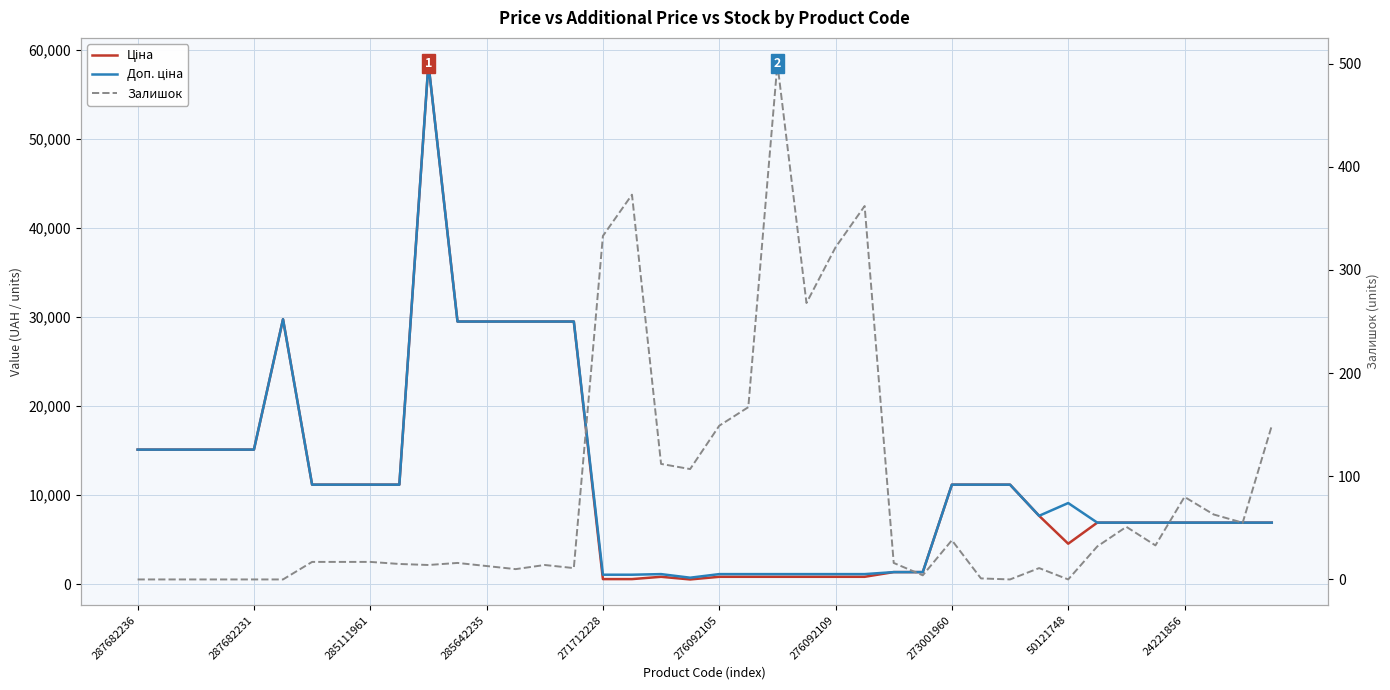

List the series in order of their peak value, lowest first.

Залишок, Ціна, Доп. ціна